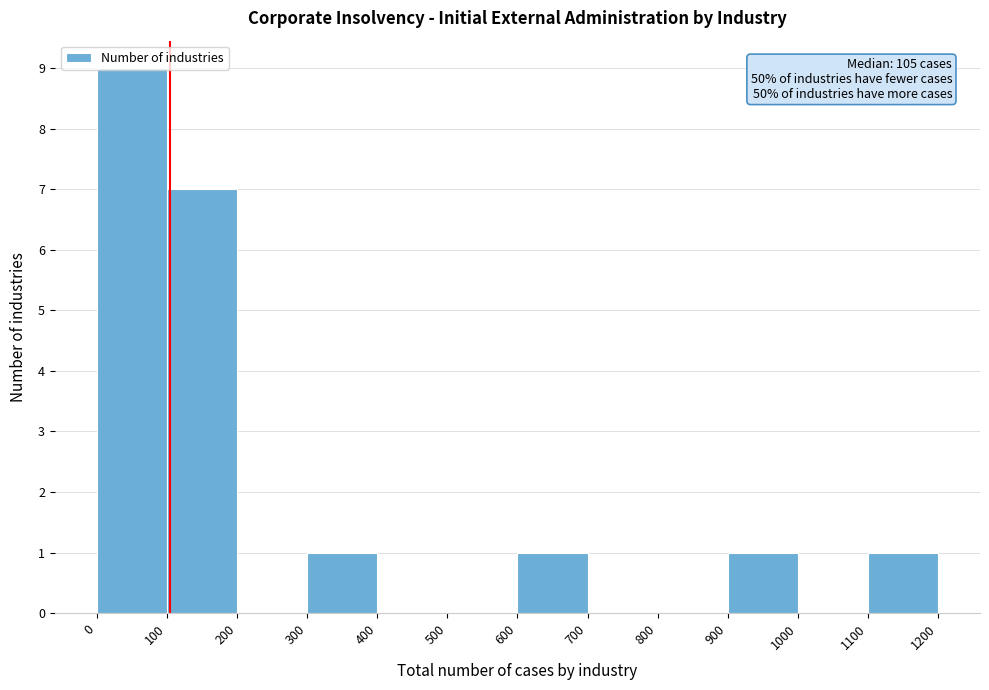

Over which range of the x-axis is the bar tallest?

0 to 100